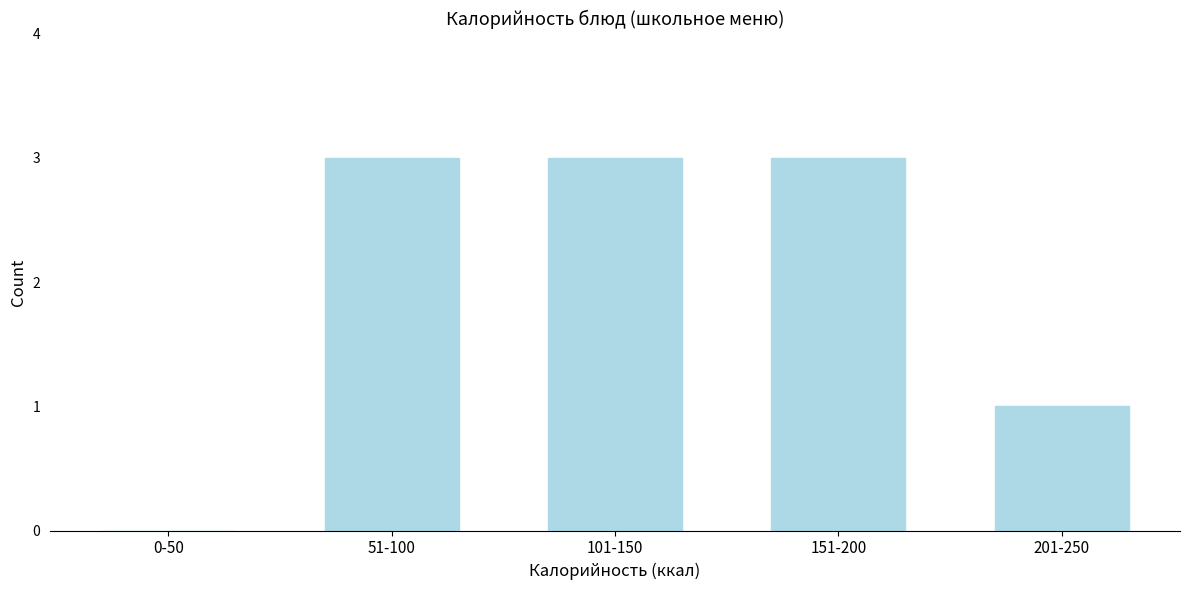

Reading left to right, extract all data points from this chart.

0-50=0	51-100=3	101-150=3	151-200=3	201-250=1